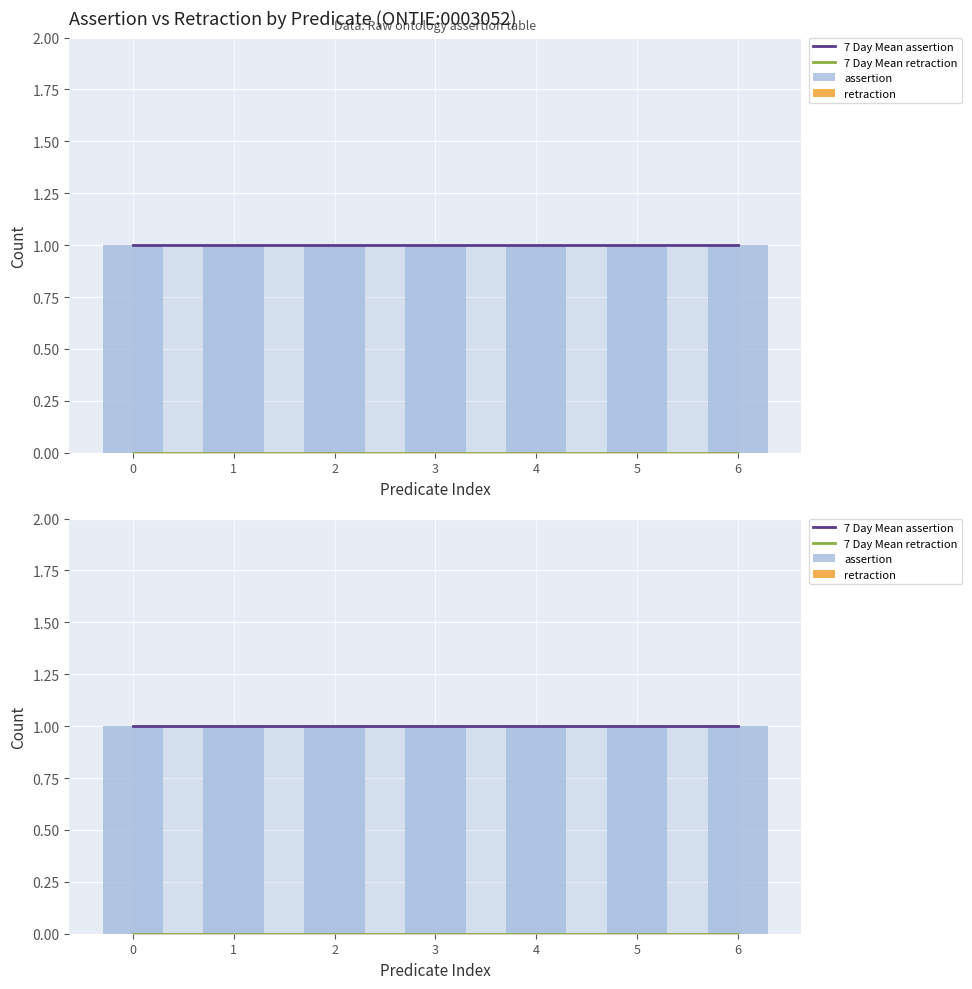

What is the total value across all series at 5?

2